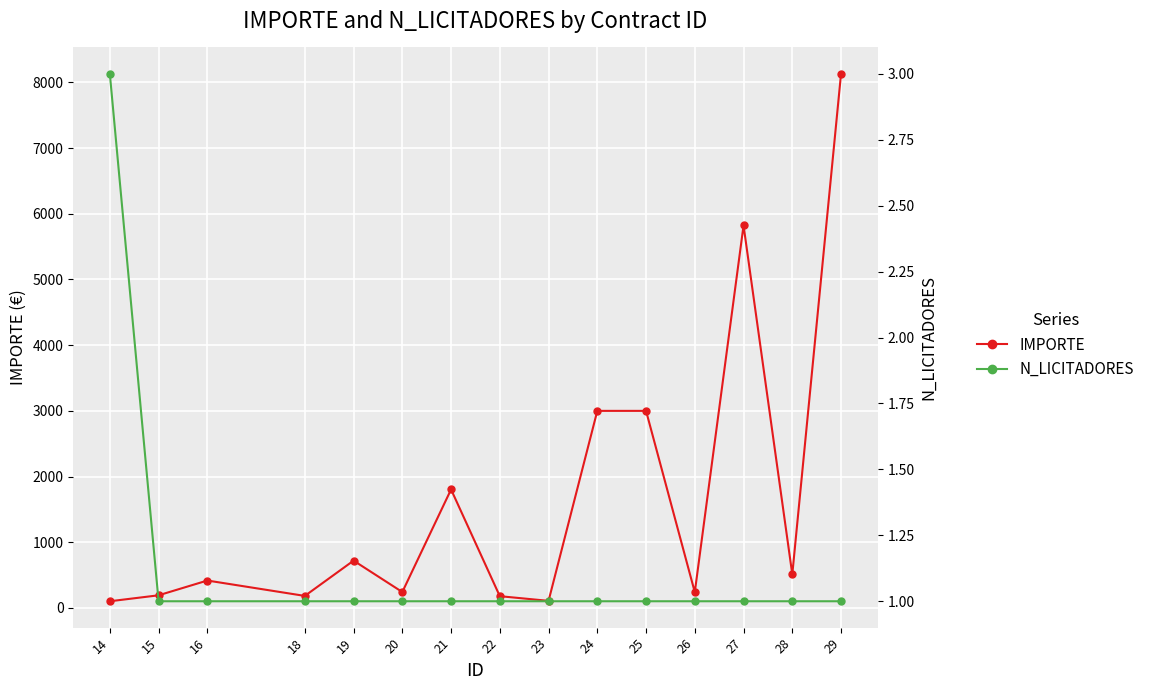

The IMPORTE series shows 107.7 at 23. True or false?

True